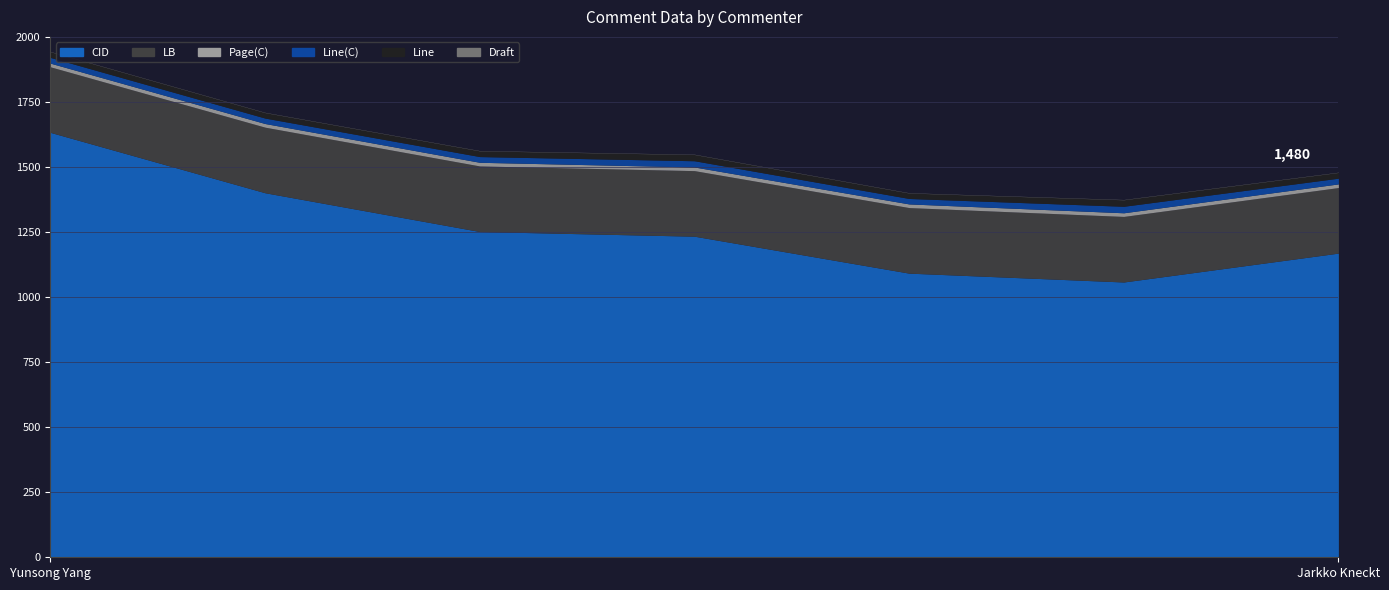

What is the difference between the second highest and second lowest values in the Line(C) series?

3